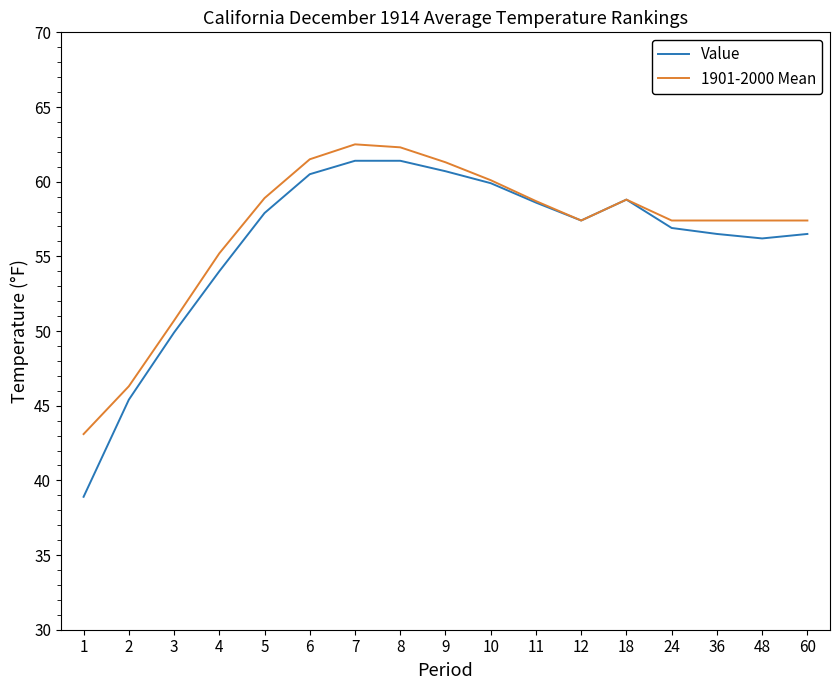

What is the average value of the Value series?

55.9